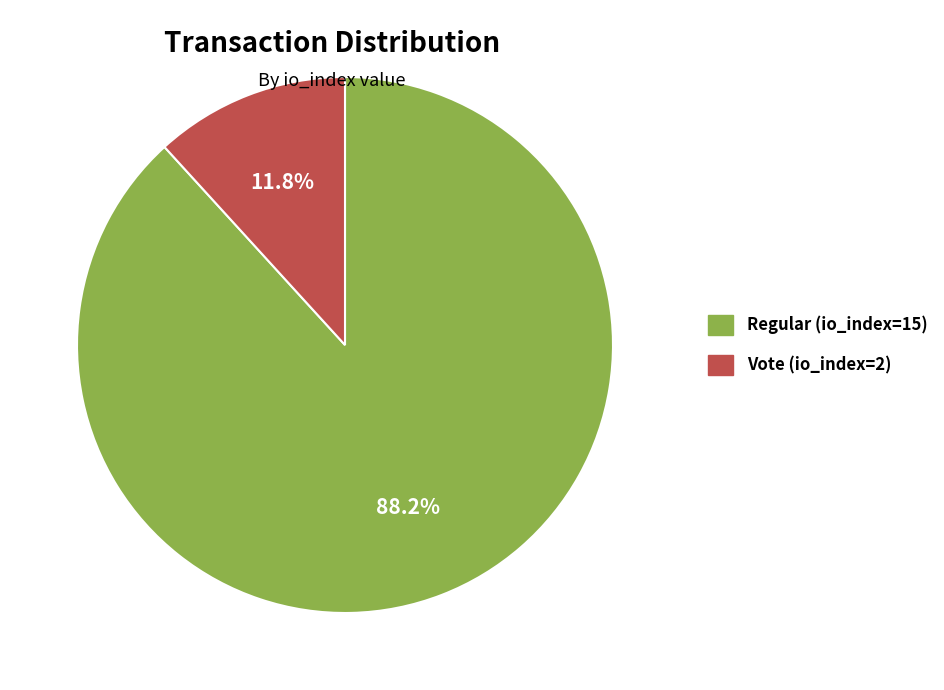

To the nearest percent, what is the average slice percentage?

50%